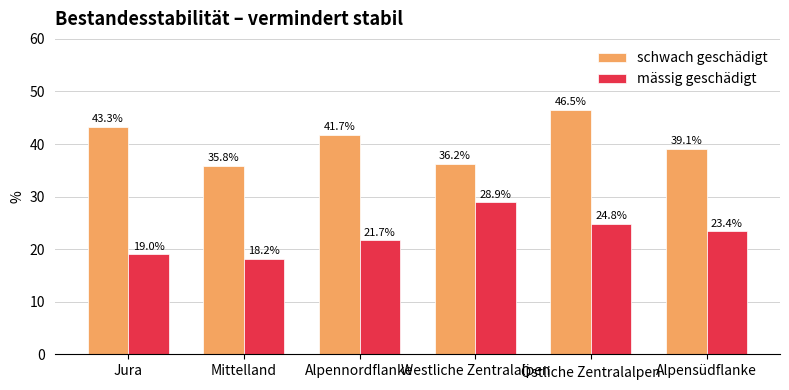

What is the sum of all schwach geschädigt values?

242.6